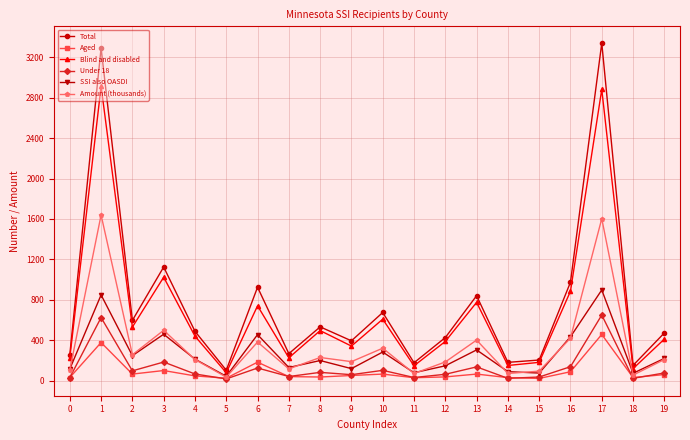

Which series has the largest total across all categories?

Total